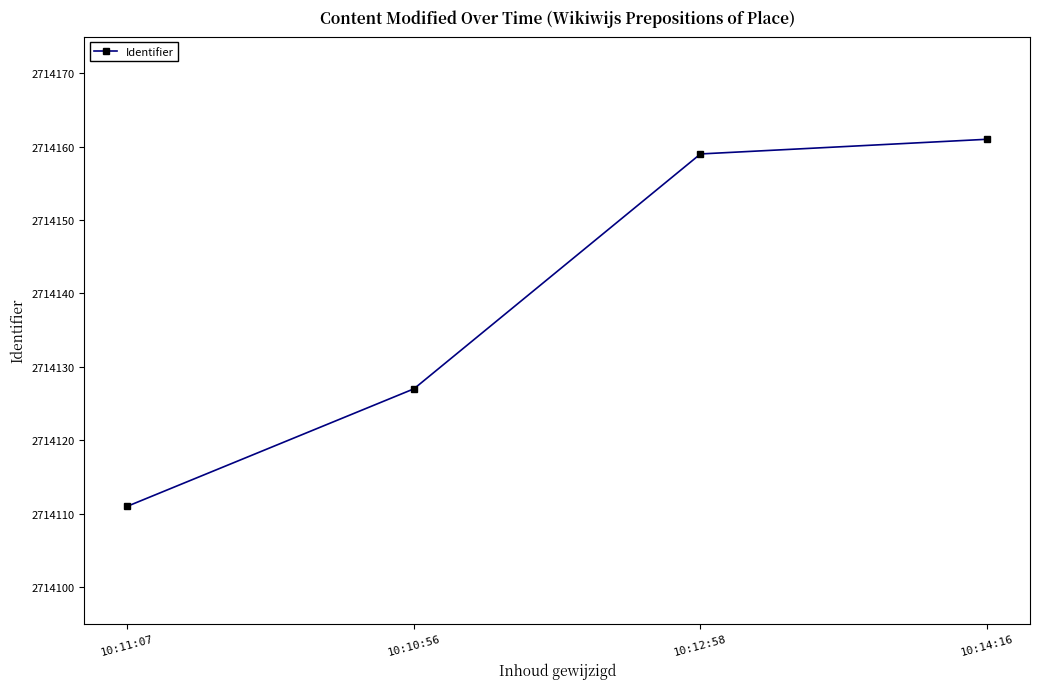

List the labels in order of value, smallest first.

10:11:07, 10:10:56, 10:12:58, 10:14:16